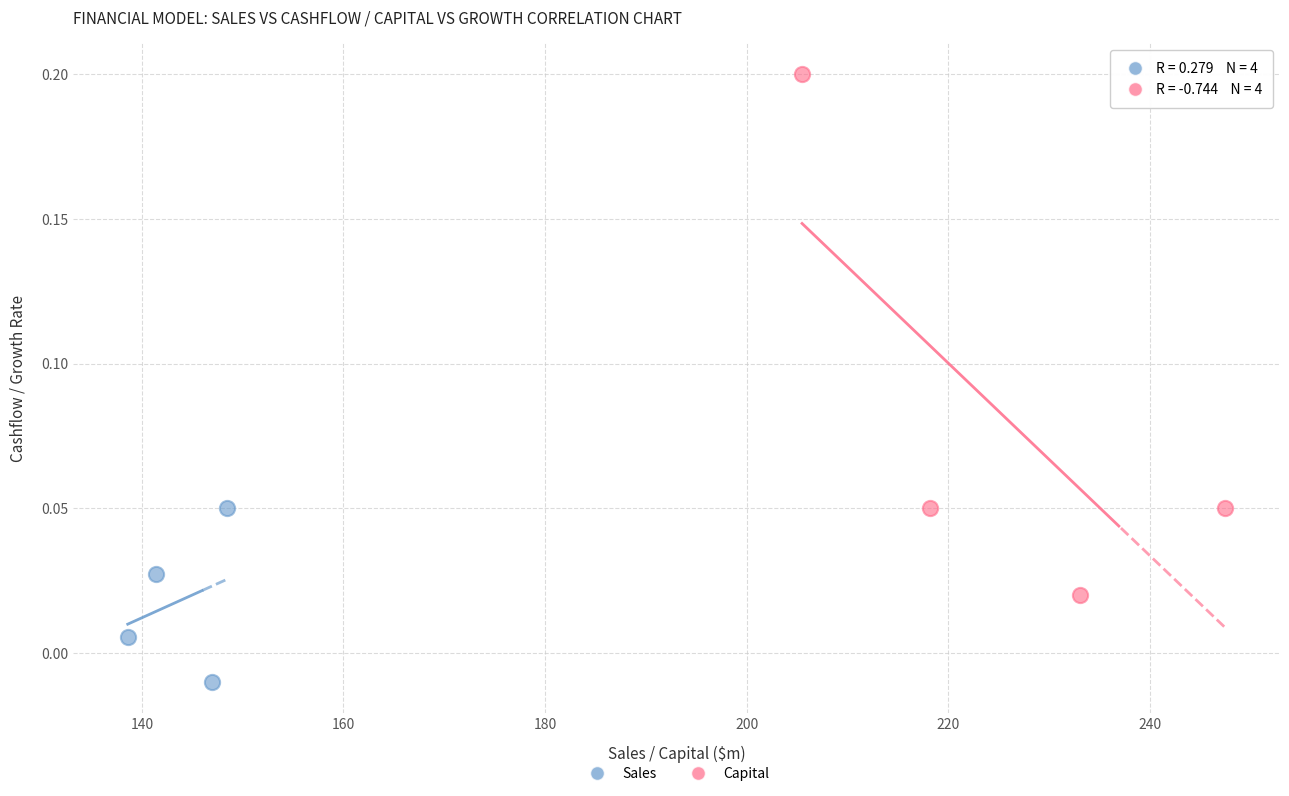

Which series has the widest spread of Y values?

Capital